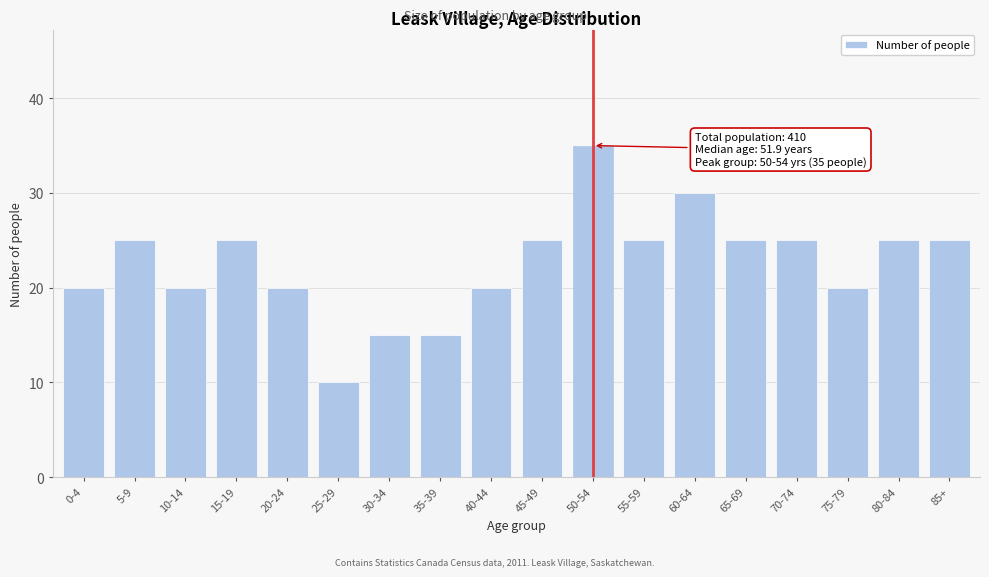

Reading left to right, what are all the values shown in this chart?

20	25	20	25	20	10	15	15	20	25	35	25	30	25	25	20	25	25